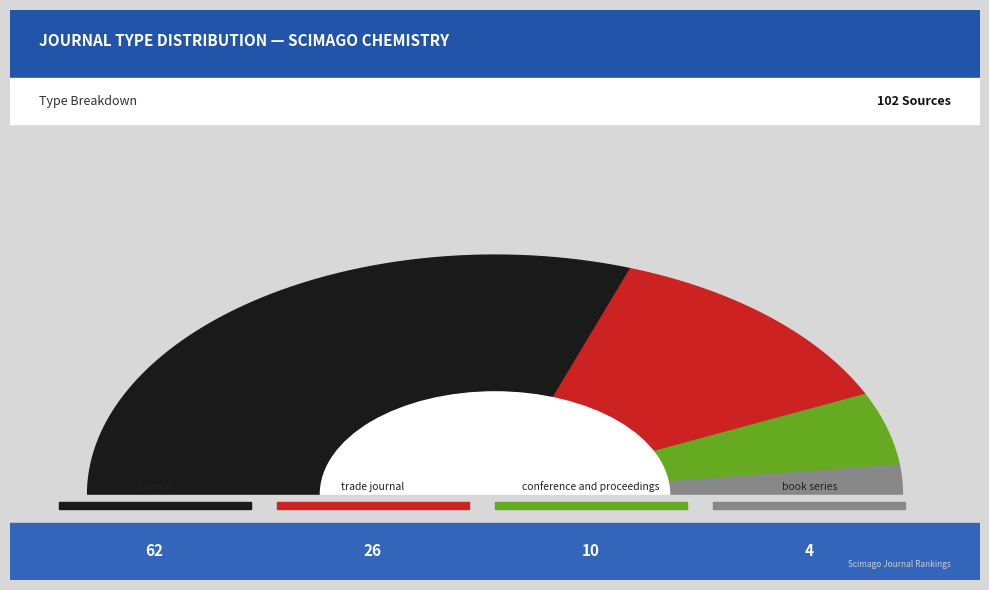

What is the majority slice?

journal